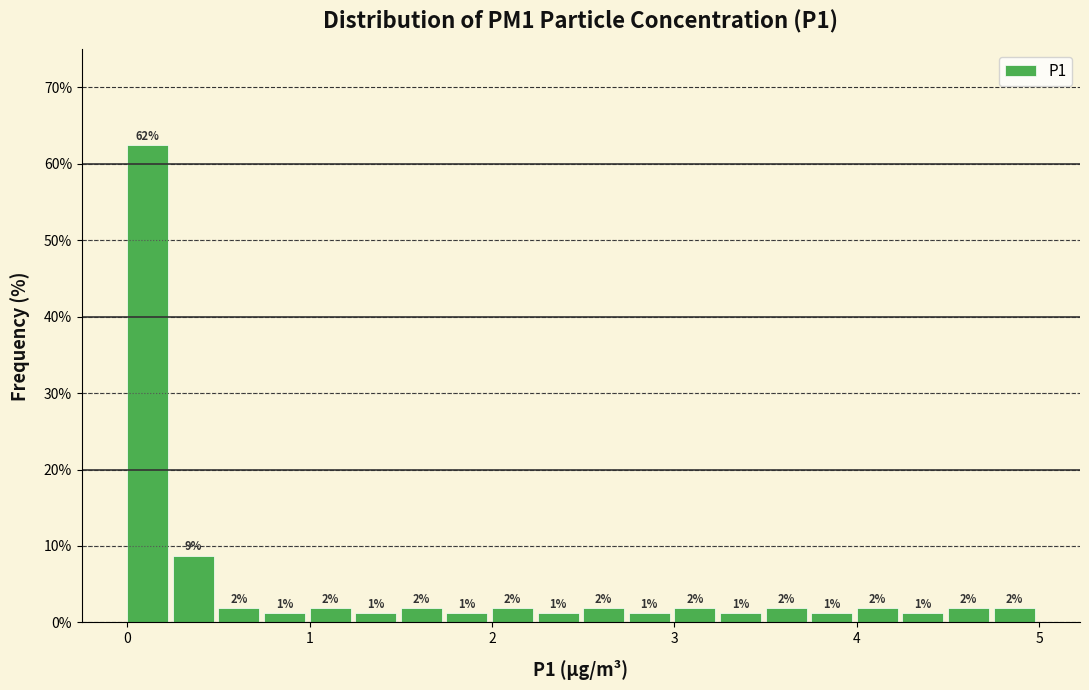

Around what value on the x-axis is the tallest bar? Give the approximate position of its centre, as read against the axis.

0.1